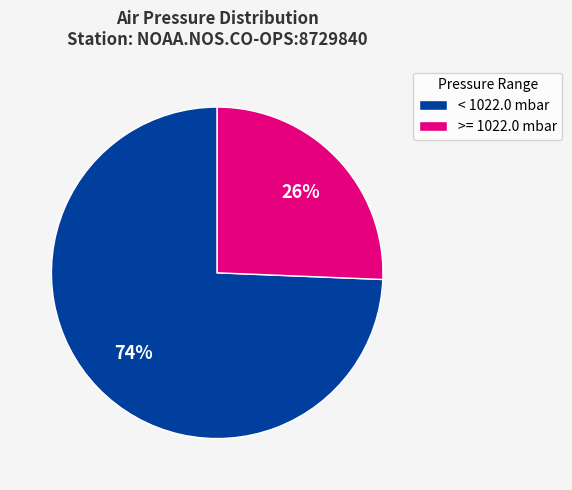

Is the sum of >= 1022.0 mbar and < 1022.0 mbar greater than half?

Yes